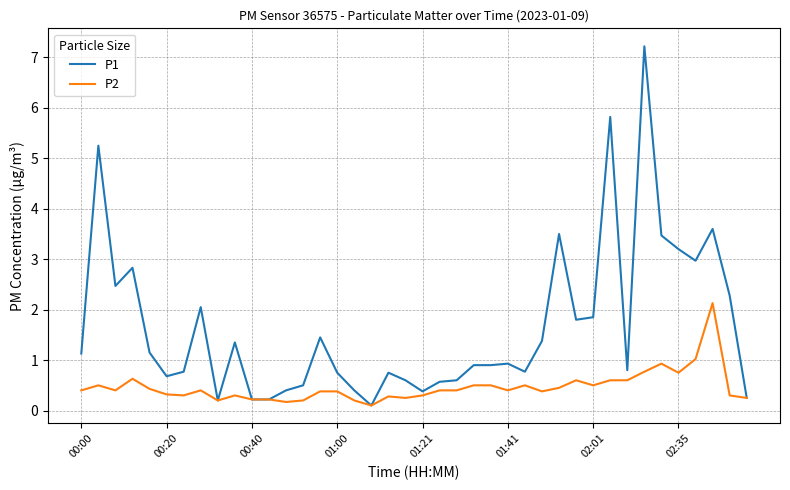

What is the highest value of the P1 series?

7.2